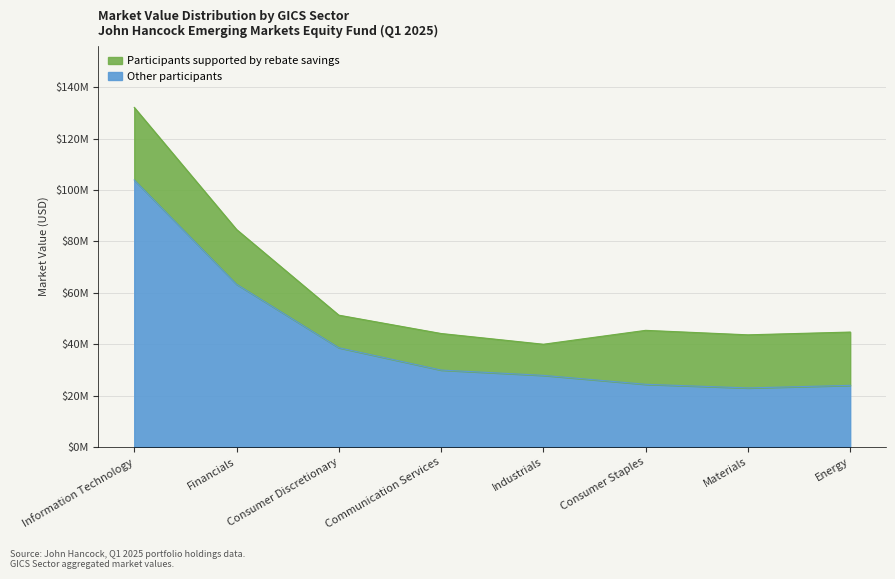

Rank the categories by value from lowest to highest.

Materials, Energy, Consumer Staples, Industrials, Communication Services, Consumer Discretionary, Financials, Information Technology